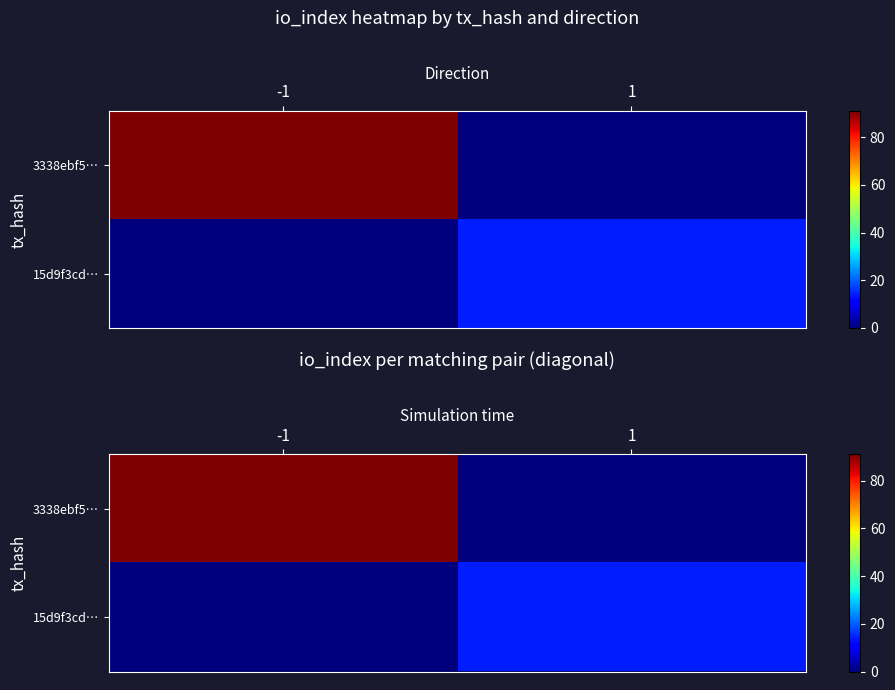

What is the sum of the 15d9f3cd… values at -1 and 1?

14